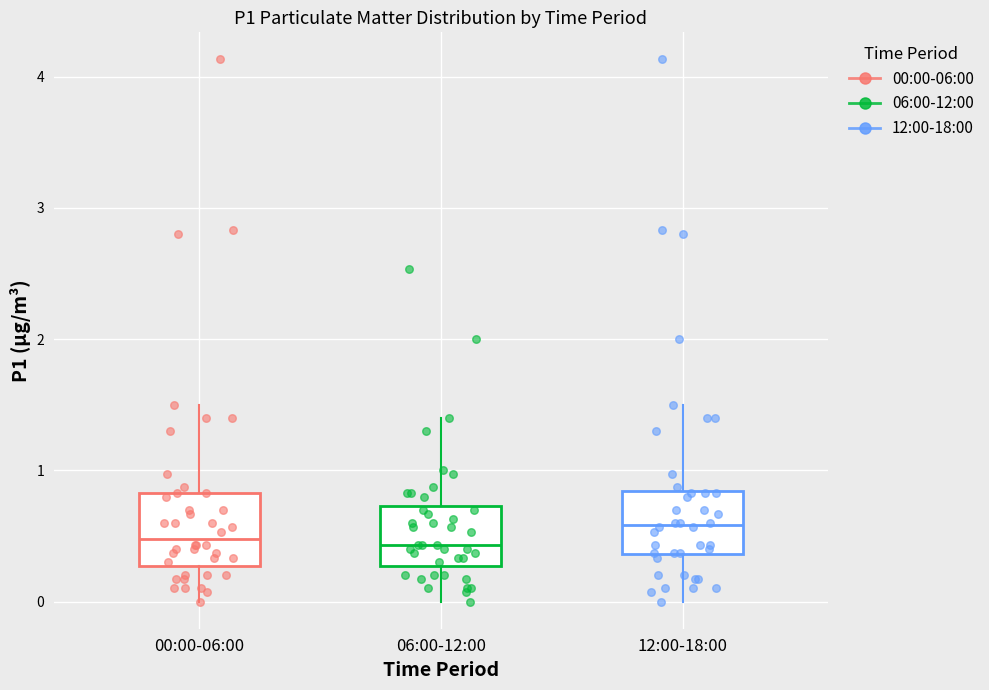

Reading left to right, read every box against the y-axis: the position of its median line, the range the box covers, and the ends of its whiskers. The values are not printed on the chart, so give them approximately, as read against the axis.

00:00-06:00: median 0.5, box 0.3 to 0.8, whiskers 0.0 to 1.5
06:00-12:00: median 0.4, box 0.3 to 0.7, whiskers 0.0 to 1.4
12:00-18:00: median 0.6, box 0.4 to 0.8, whiskers 0.0 to 1.5